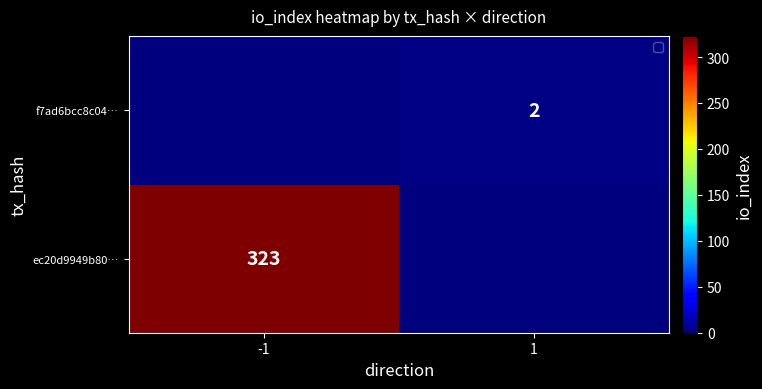

Between 1 and -1, which is larger?

-1